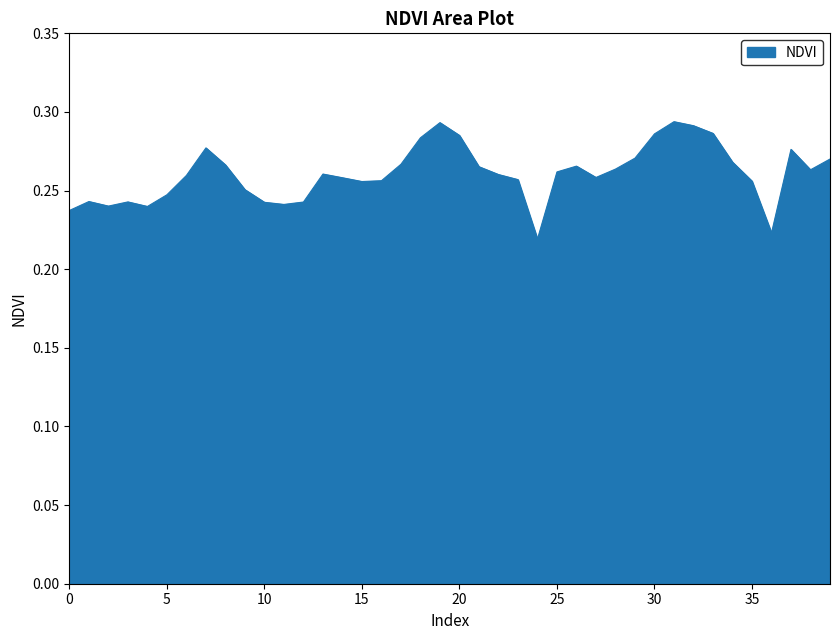

What is the difference between the maximum and minimum values?

0.1